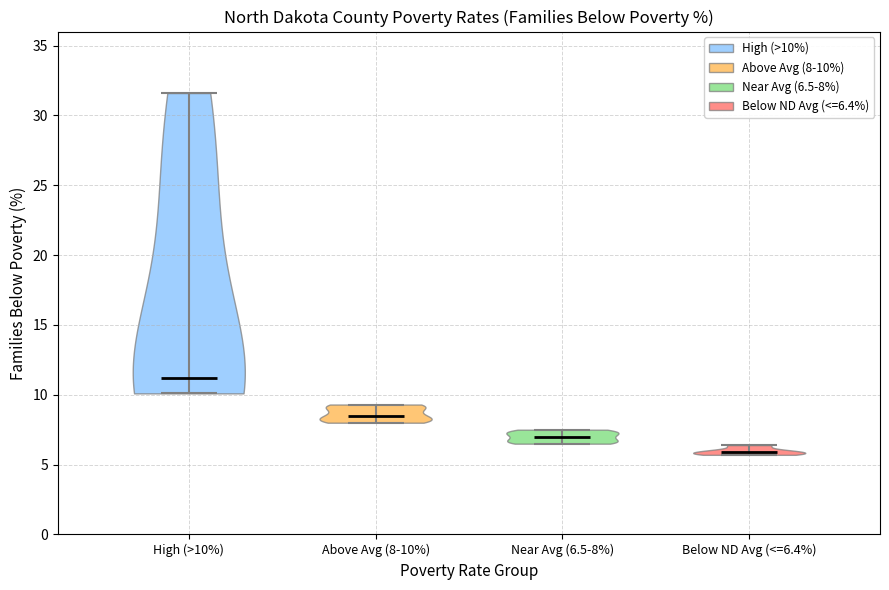

Where does the median line of the violin for Below ND Avg (<=6.4%) sit on the y-axis? The values are not printed on the chart, so give them approximately, as read against the axis.

6.0